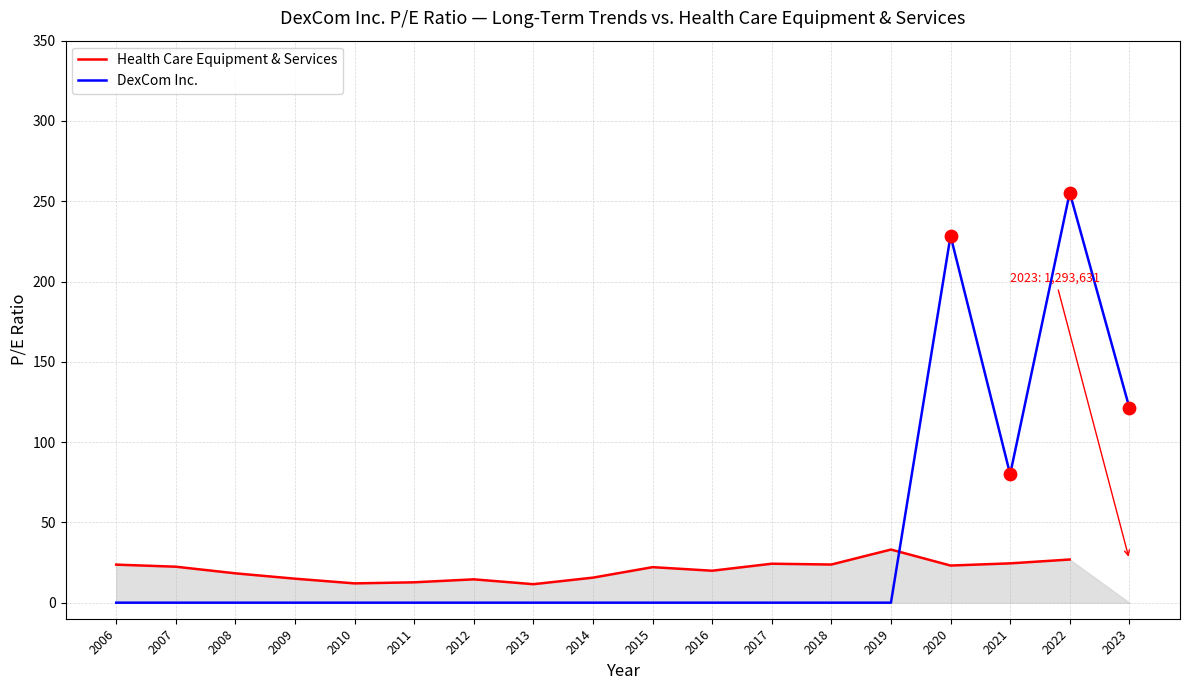

At which category is the sum across all series the highest?

2022